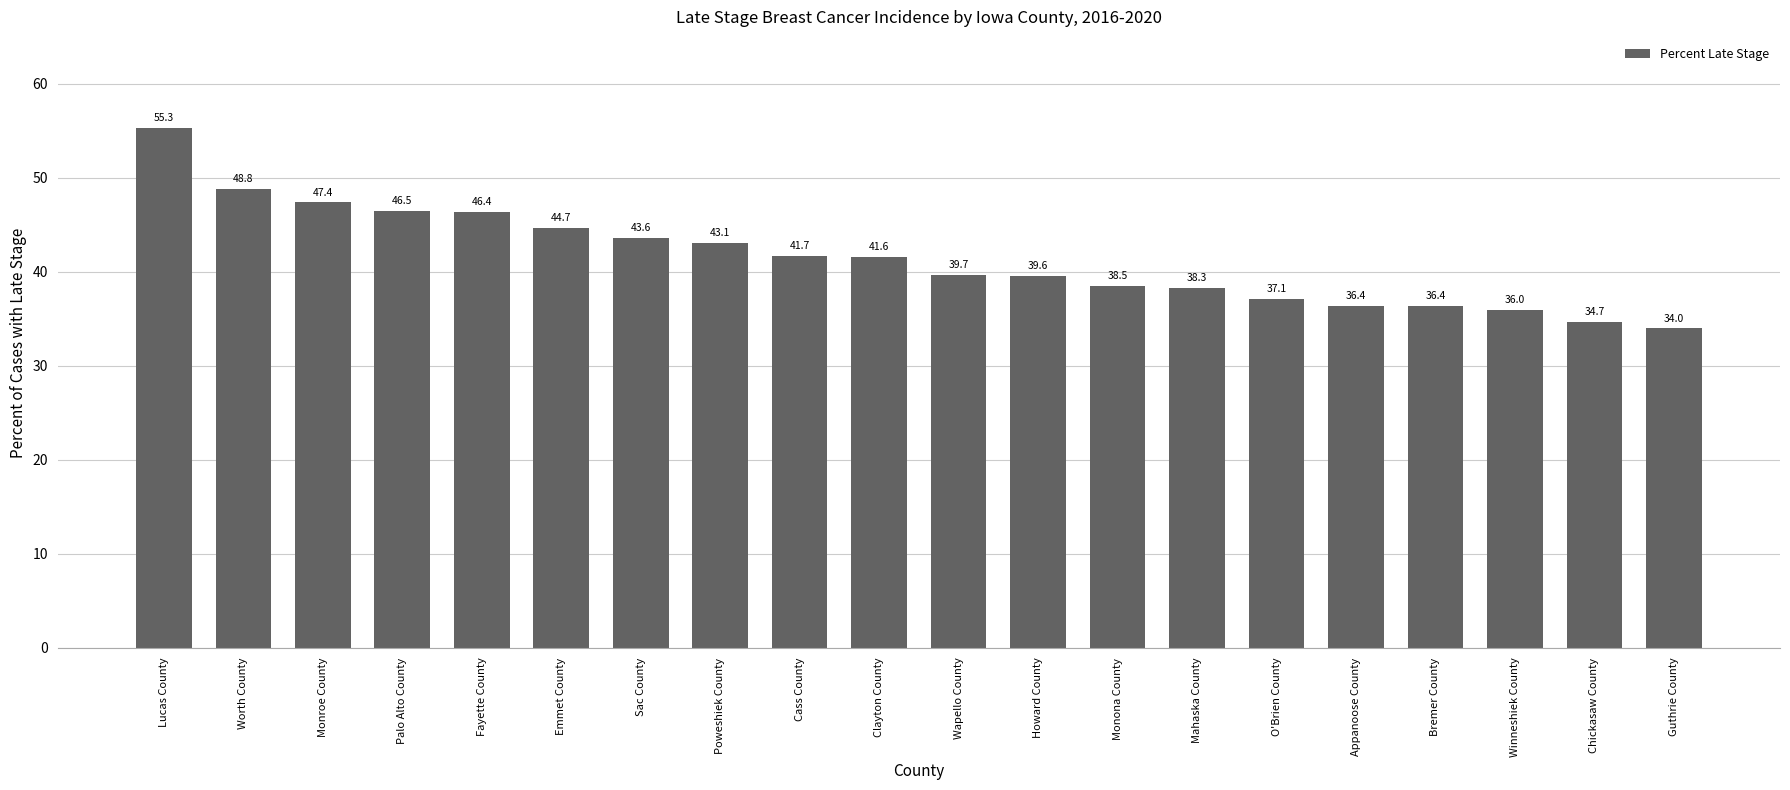

True or false: the data shows 37.1 at O'Brien County.

True